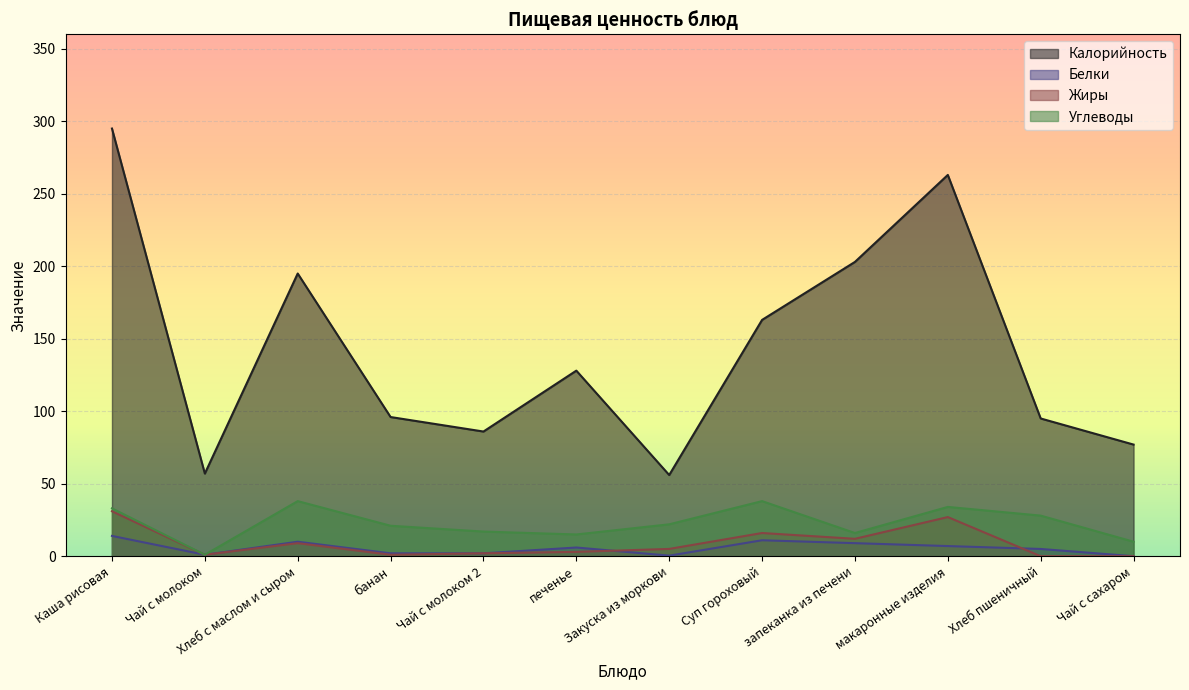

True or false: Калорийность has a value of 57.0 at Чай с молоком.

True